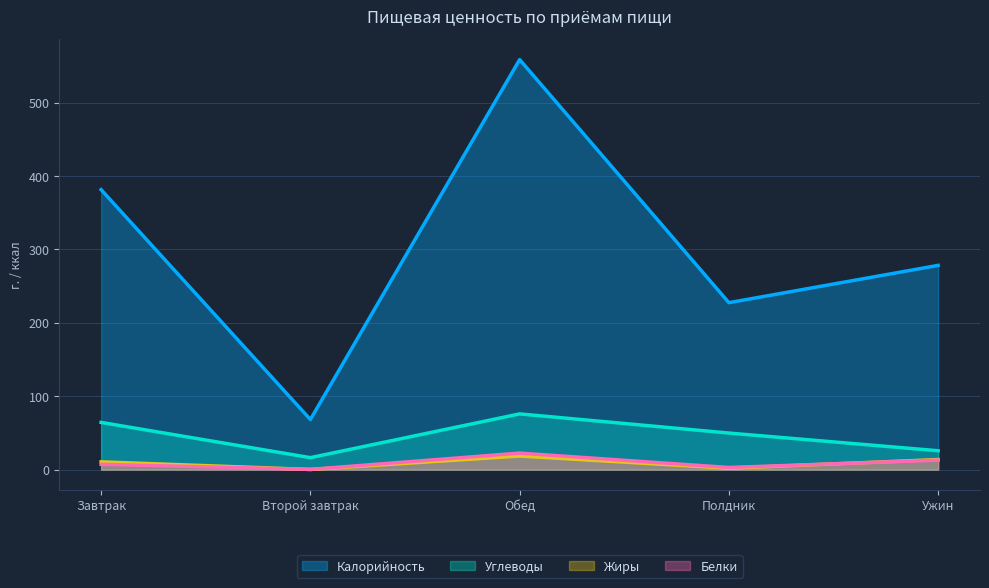

At which label is Углеводы closest to 46?

Полдник